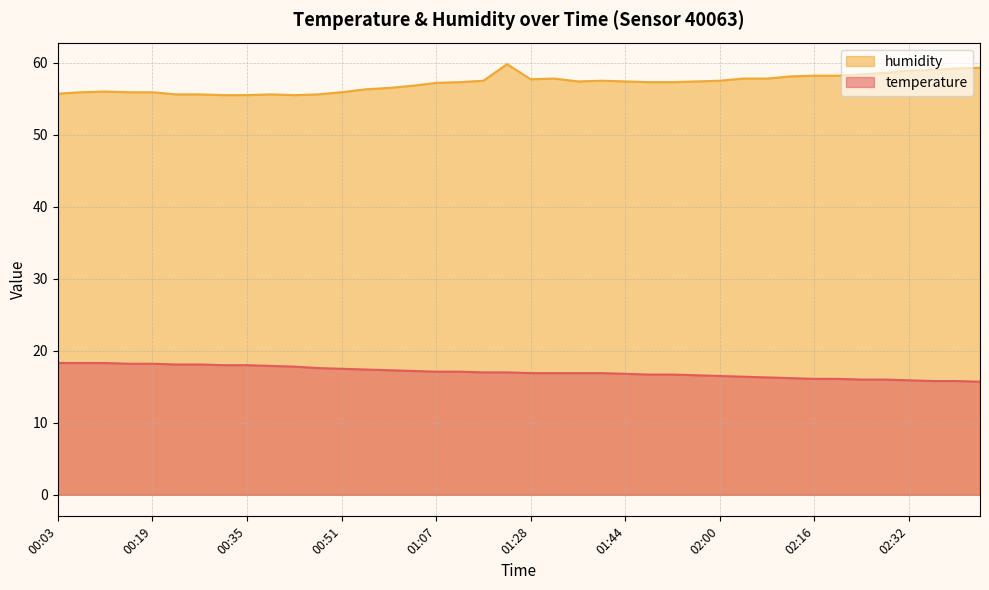

True or false: temperature and humidity intersect in this chart.

False